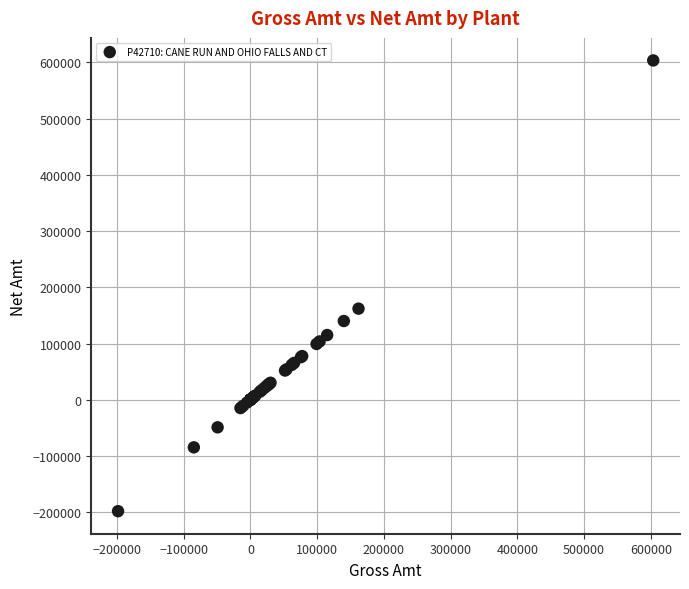

What Y value in the scatter plot is closest to 202641?

161996.2